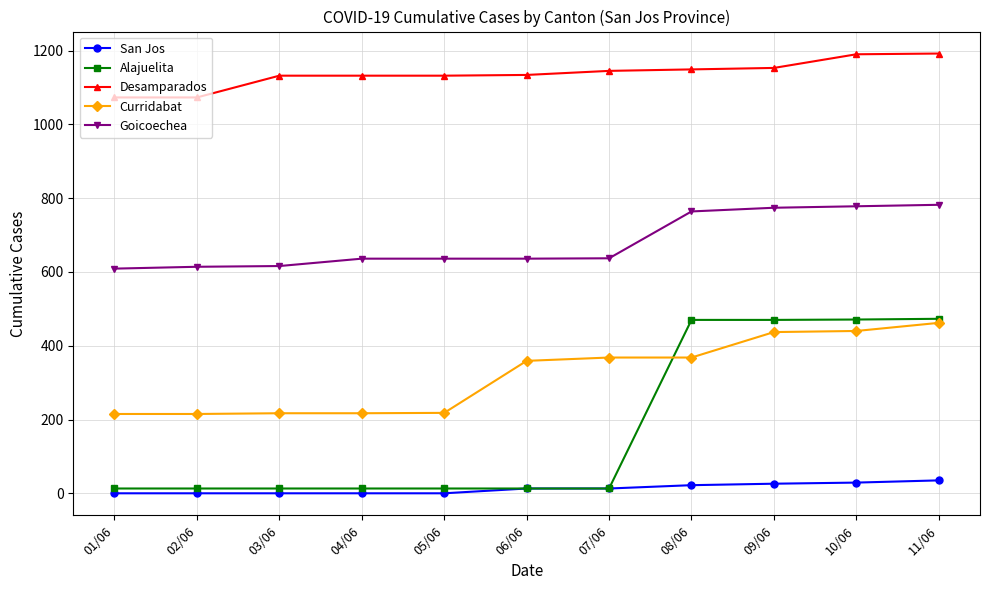

Between 07/06 and 10/06, which series saw the biggest shift?

Alajuelita